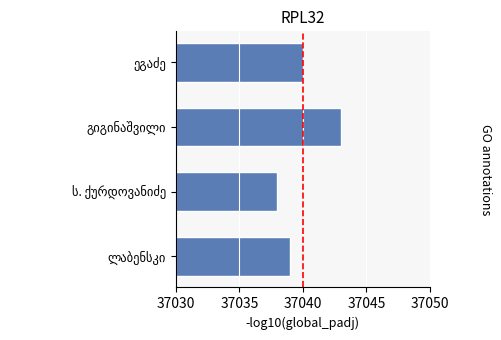

What is the maximum value shown in the chart?

37043